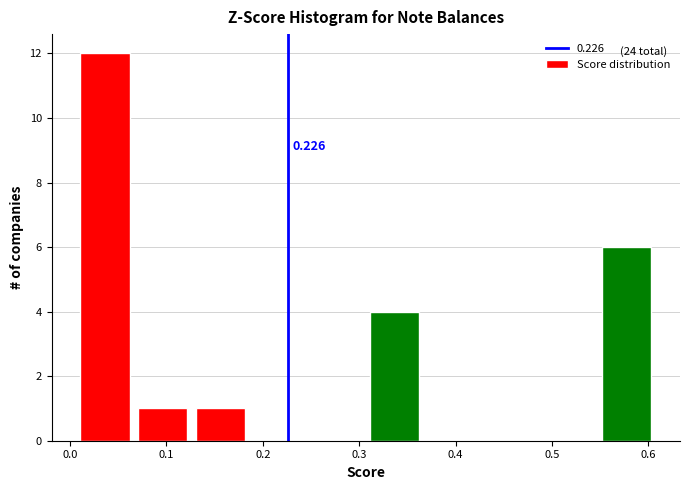

Over which range of the x-axis is the bar tallest?

0.01 to 0.07